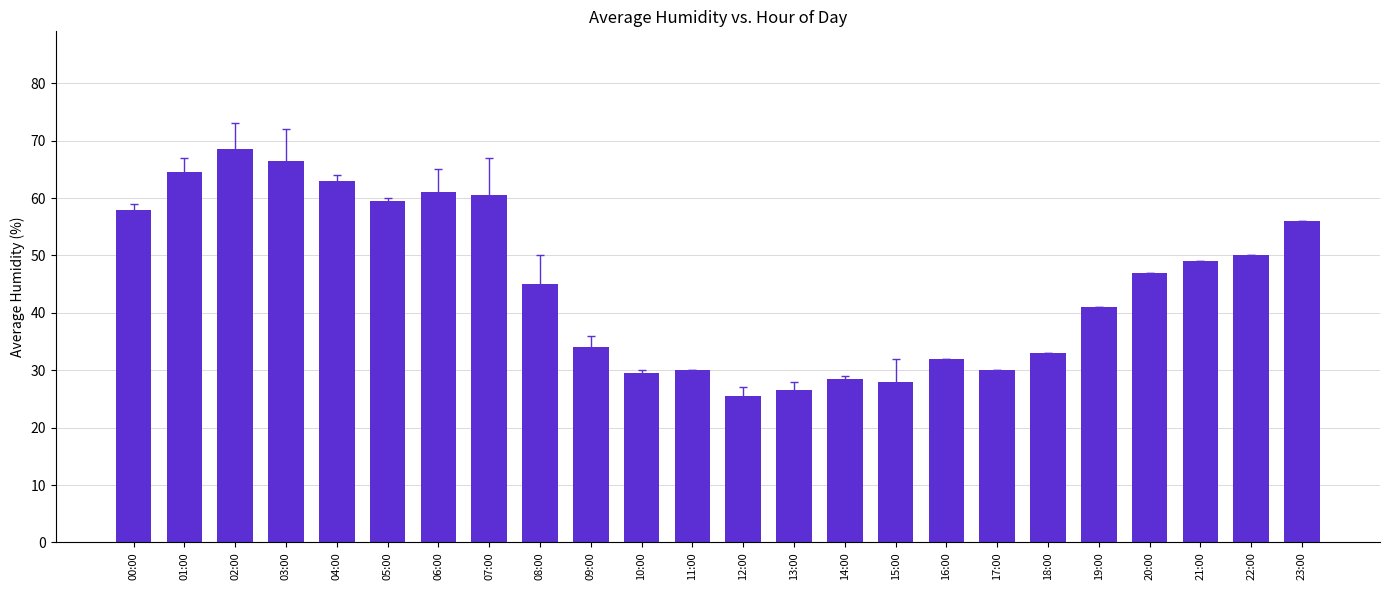

Reading left to right, what are all the values shown in this chart?

00:00=58.0	01:00=64.5	02:00=68.5	03:00=66.5	04:00=63.0	05:00=59.5	06:00=61.0	07:00=60.5	08:00=45.0	09:00=34.0	10:00=29.5	11:00=30.0	12:00=25.5	13:00=26.5	14:00=28.5	15:00=28.0	16:00=32.0	17:00=30.0	18:00=33.0	19:00=41.0	20:00=47.0	21:00=49.0	22:00=50.0	23:00=56.0